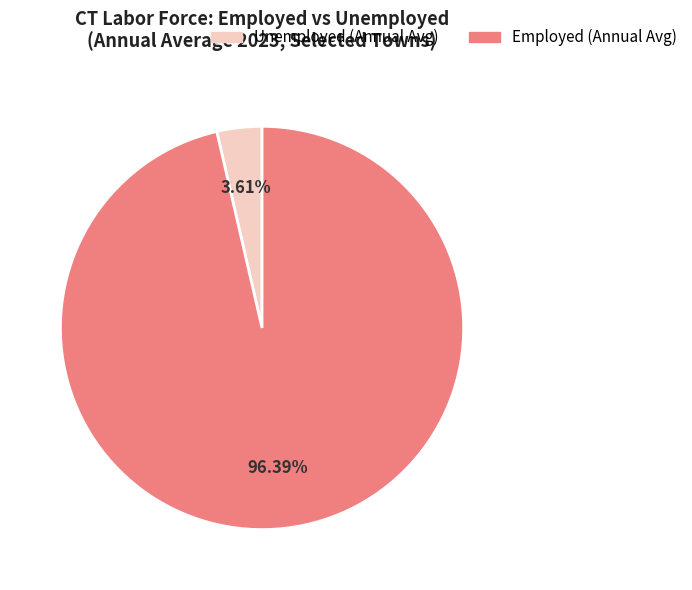

Is there a majority slice in this chart?

Yes